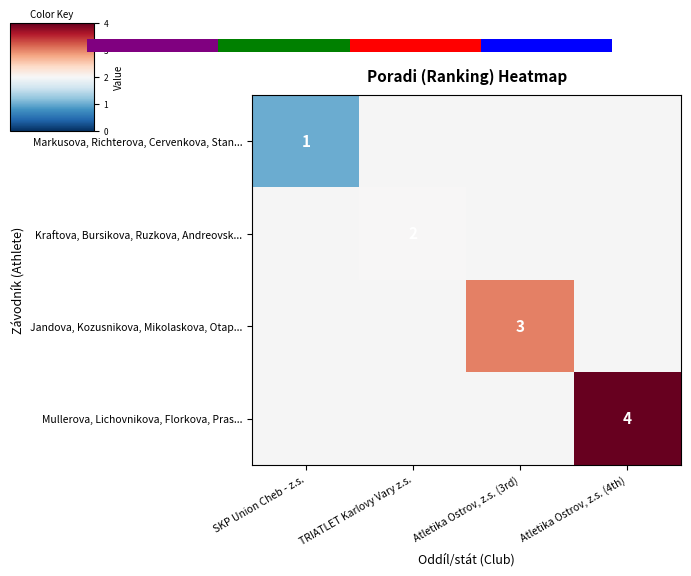

The value of Kraftova, Bursikova, Ruzkova, Andreovsk... at TRIATLET Karlovy Vary z.s. is 2. True or false?

True